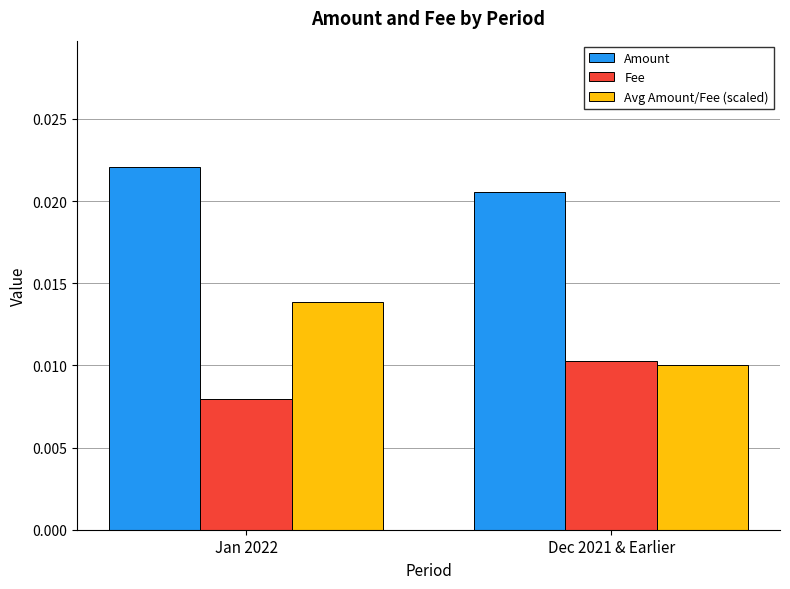

Between Jan 2022 and Dec 2021 & Earlier, which series saw the biggest shift?

Avg Amount/Fee (scaled)